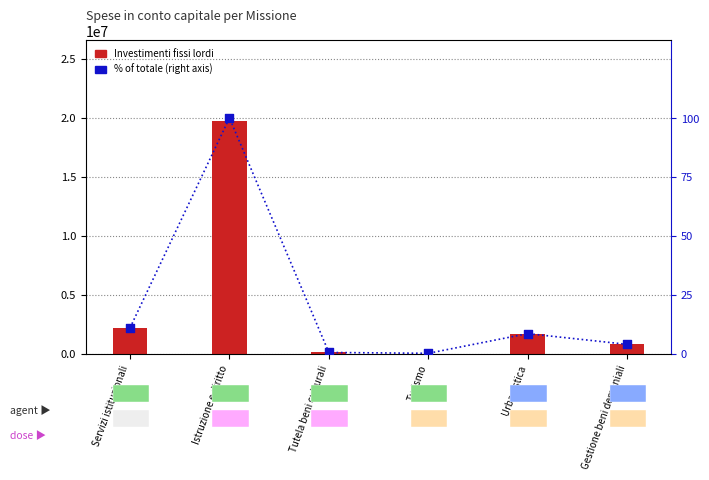

Which series reaches the minimum Y coordinate?

Investimenti fissi lordi